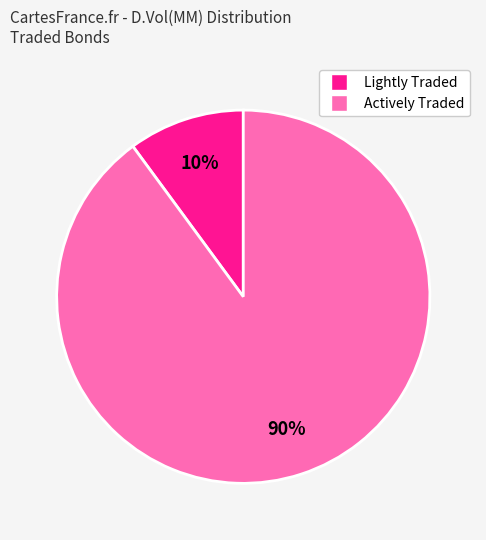

Count the number of slices in the pie.

2